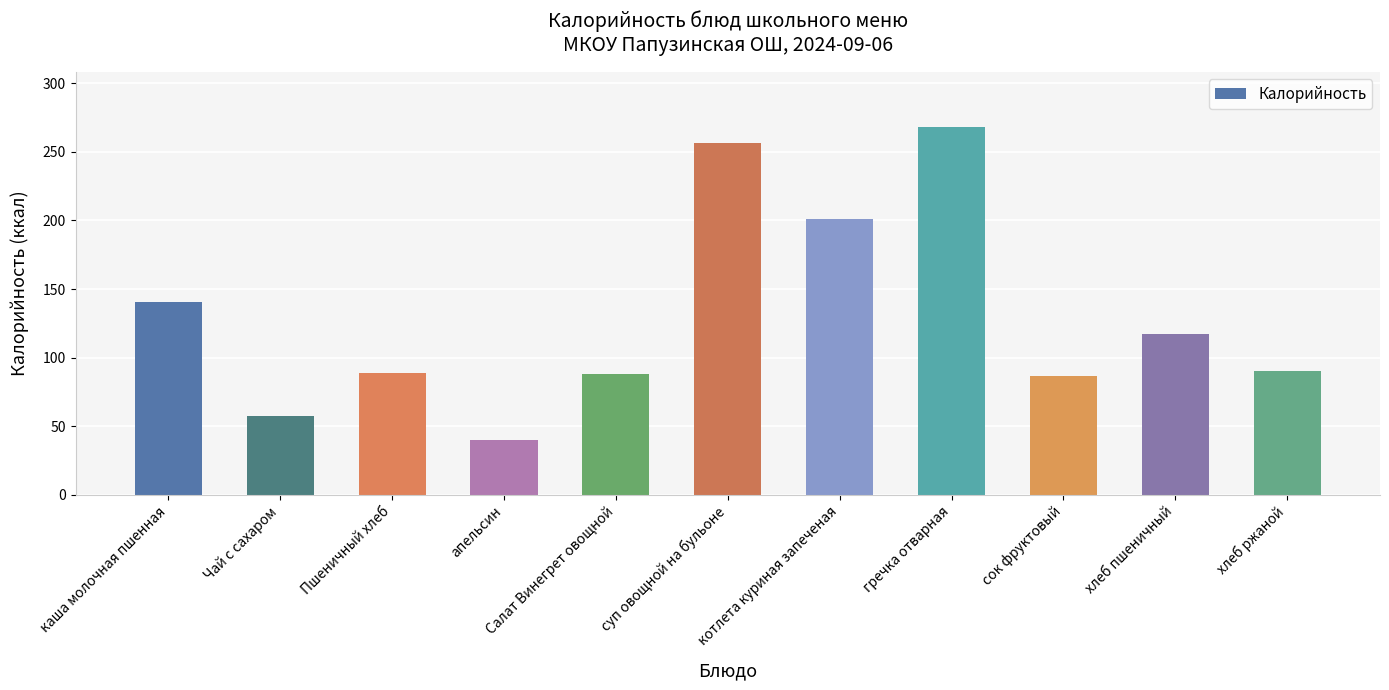

What is the label of the 11th bar from the left?

хлеб ржаной